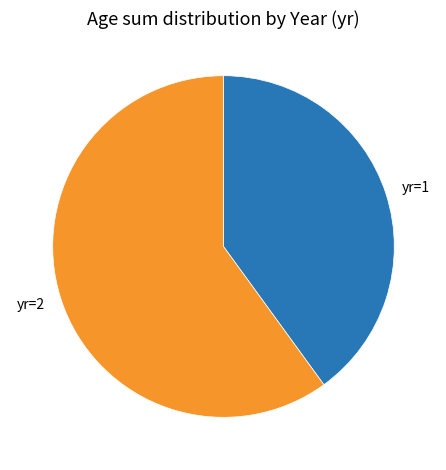

Do yr=2 and yr=1 together represent more than half of the pie?

Yes